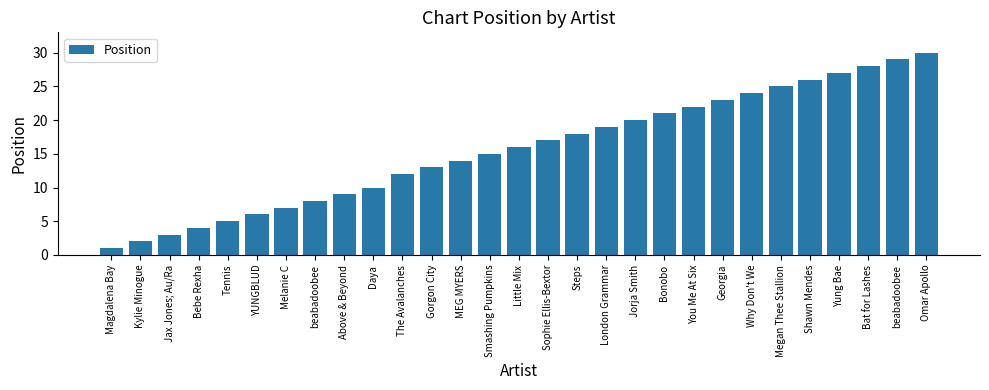

List the labels in order of value, smallest first.

Magdalena Bay, Kylie Minogue, Jax Jones; Au/Ra, Bebe Rexha, Tennis, YUNGBLUD, Melanie C, beabadoobee, Above & Beyond, Daya, The Avalanches, Gorgon City, MEG MYERS, Smashing Pumpkins, Little Mix, Sophie Ellis-Bextor, Steps, London Grammar, Jorja Smith, Bonobo, You Me At Six, Georgia, Why Don't We, Megan Thee Stallion, Shawn Mendes, Yung Bae, Bat for Lashes, beabadoobee, Omar Apollo